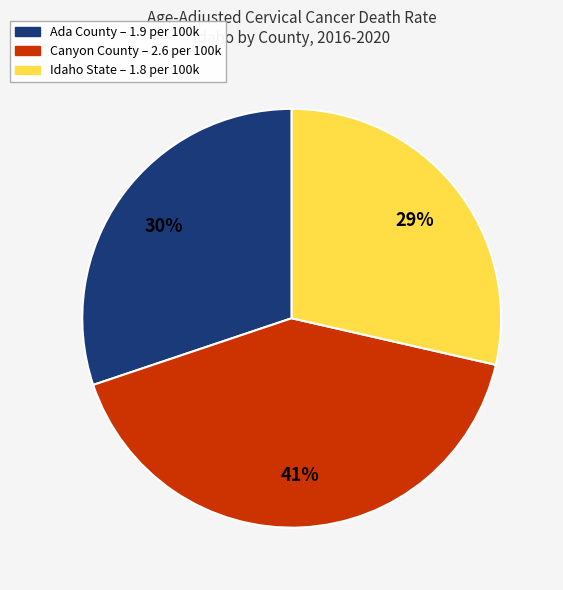

Is there a majority slice in this chart?

No